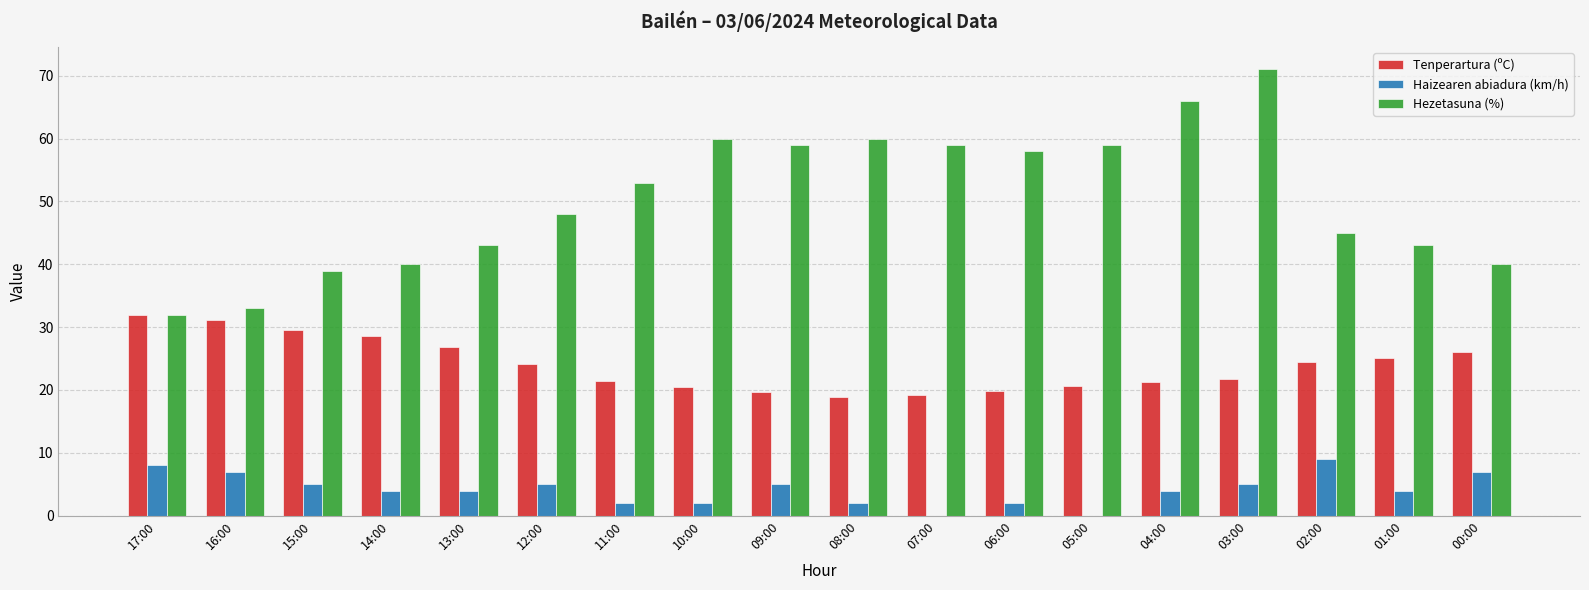

Between 12:00 and 03:00, which series saw the biggest shift?

Hezetasuna (%)